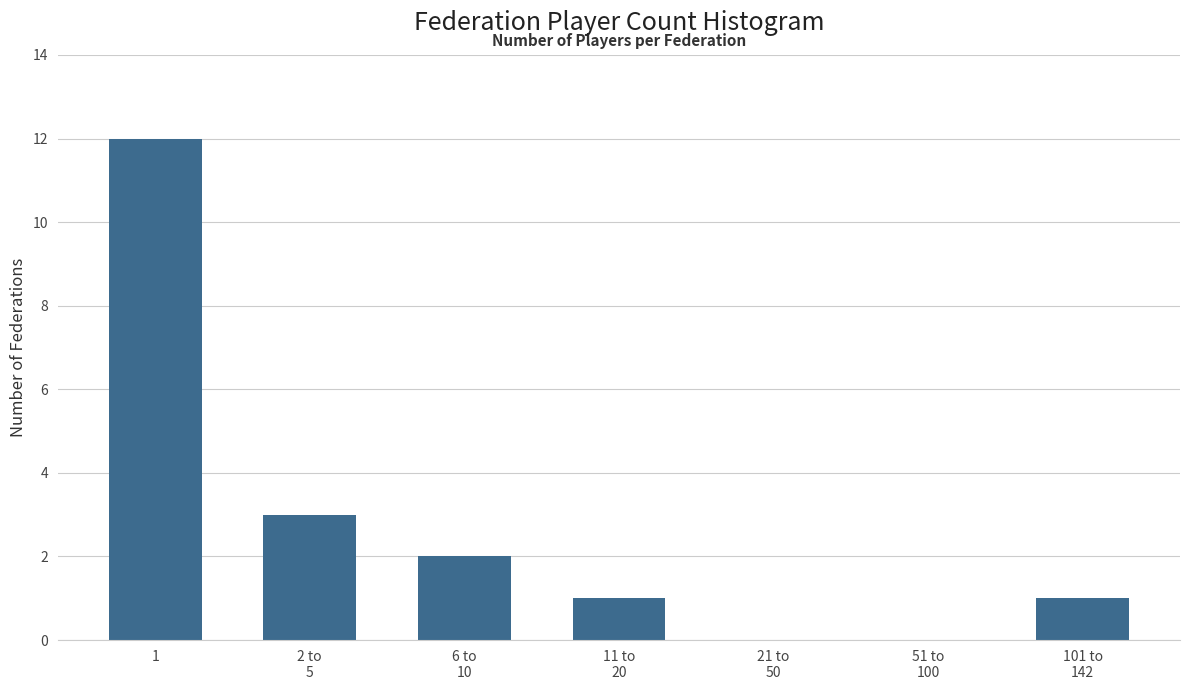

What is the maximum value shown in the chart?

12